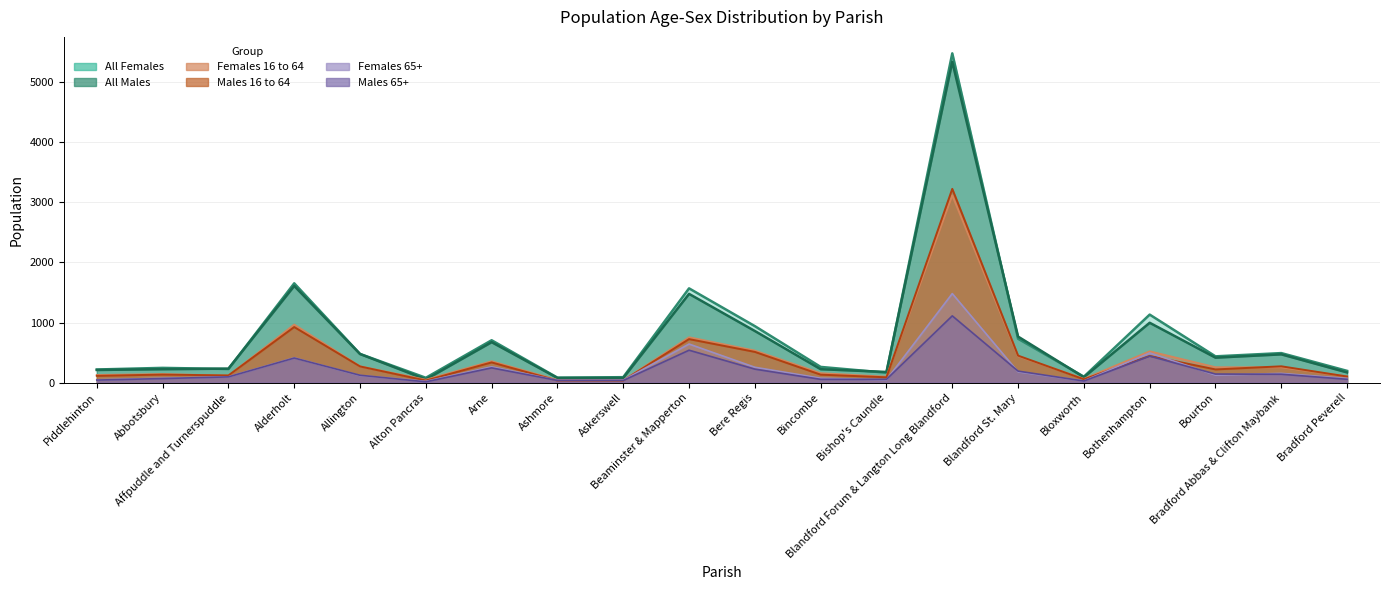

Which category has the lowest value across all series?

Alton Pancras